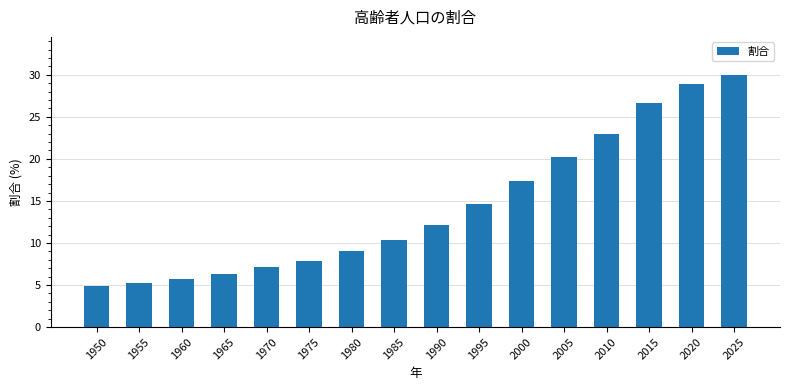

How many values are below 12?

8